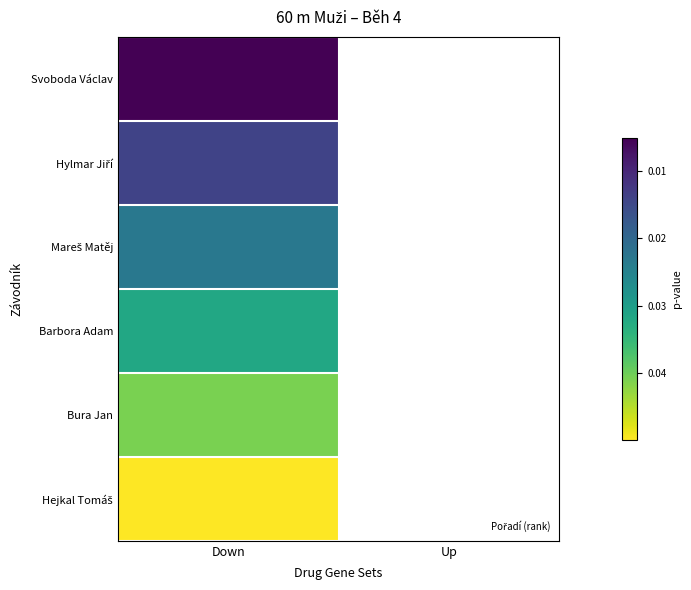

At how many categories does at least one series exceed 0?

1